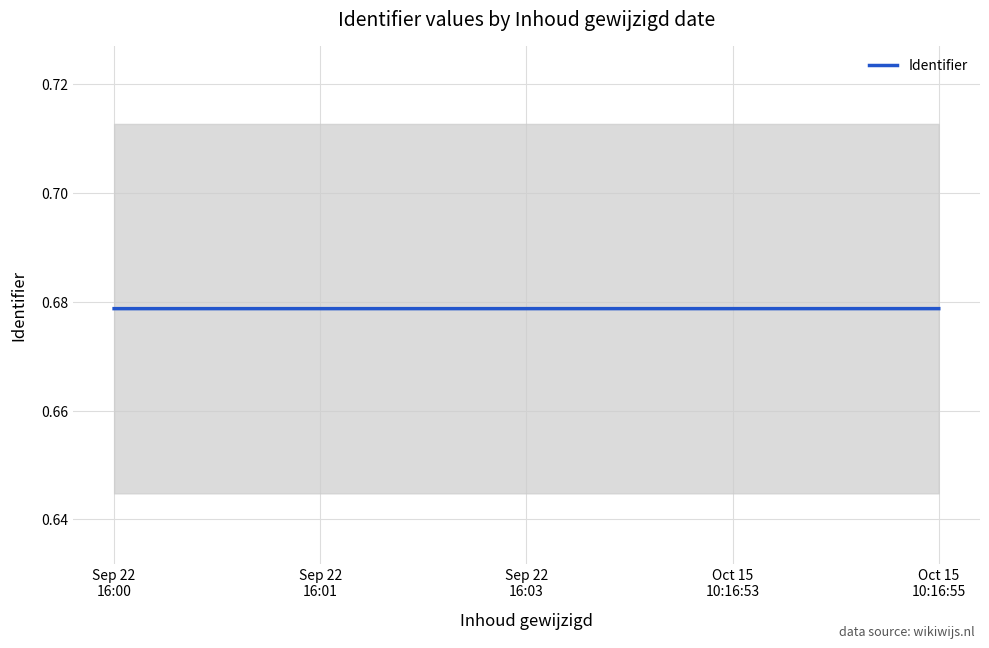

How many data points does each series have?

5